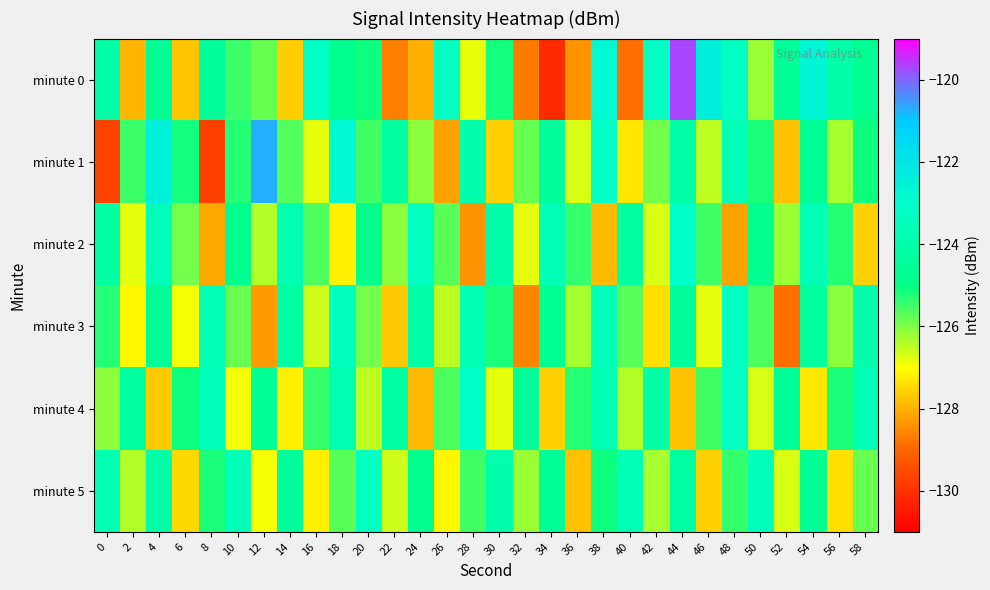

What is the difference between the highest and lowest values at 58?

4.0